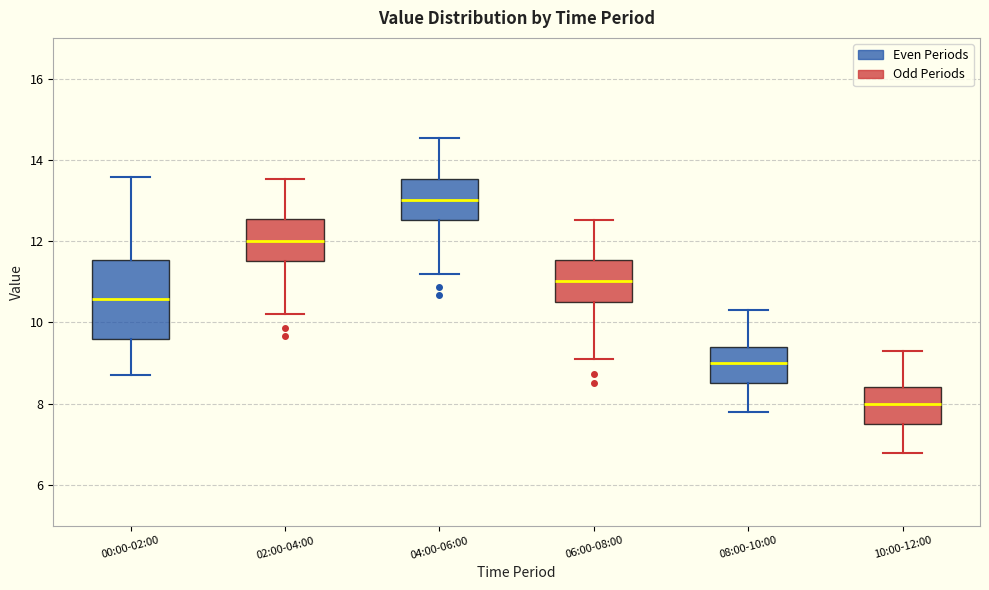

Reading left to right, transcribe this box plot: for each box, give where its median line is, the range the box spans, and where its two whiskers end, as read against the y-axis. The values are not printed on the chart, so give them approximately, as read against the axis.

00:00-02:00: median 10.6, box 9.6 to 11.6, whiskers 8.8 to 13.6
02:00-04:00: median 12.0, box 11.6 to 12.6, whiskers 10.2 to 13.6
04:00-06:00: median 13.0, box 12.6 to 13.6, whiskers 11.2 to 14.6
06:00-08:00: median 11.0, box 10.6 to 11.6, whiskers 9.2 to 12.6
08:00-10:00: median 9.0, box 8.6 to 9.4, whiskers 7.8 to 10.4
10:00-12:00: median 8.0, box 7.6 to 8.4, whiskers 6.8 to 9.4